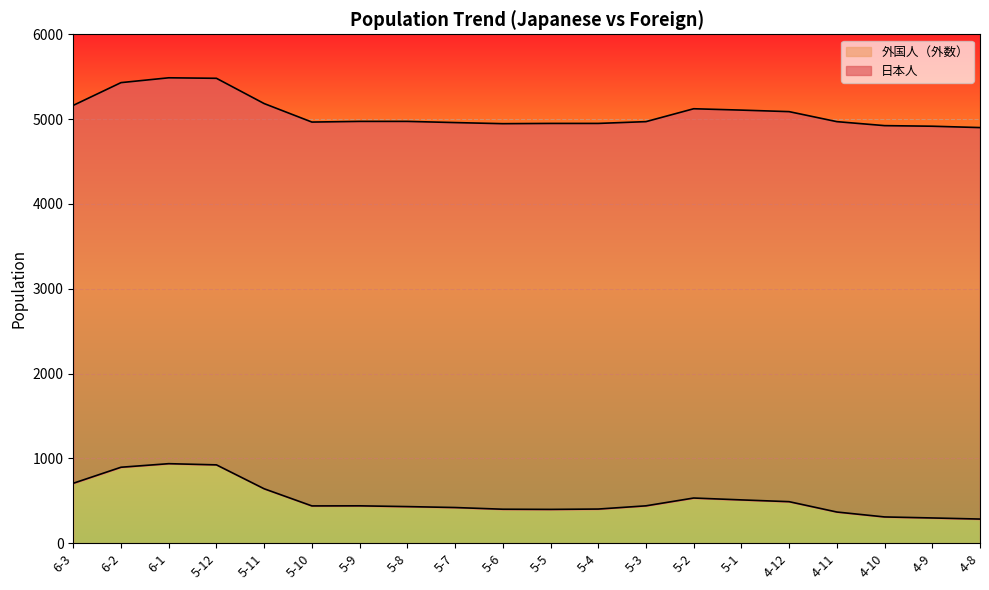

Approximately how many times larger is the value at 4-8 compared to 5-12?

0.3